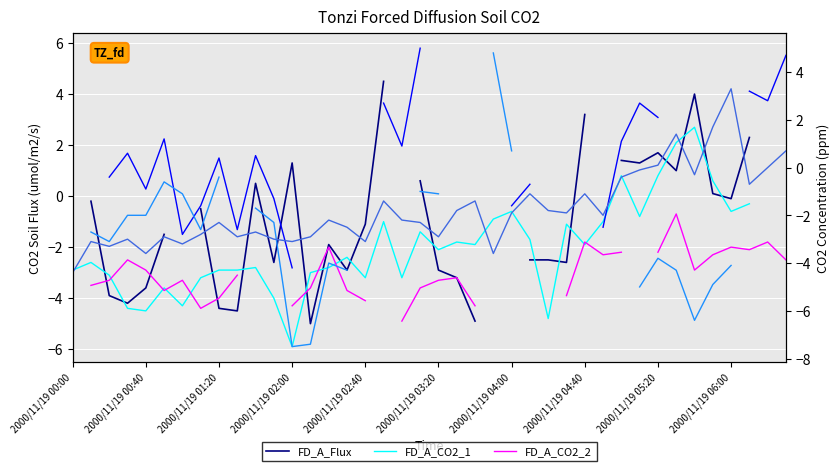

How many interior local peaks does the FD_A_Flux series have?

5